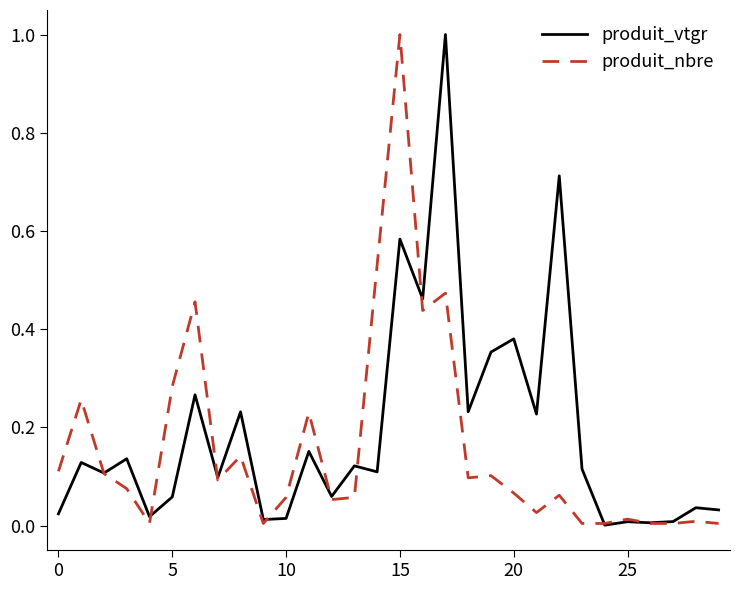

At which category is the sum across all series the highest?

15